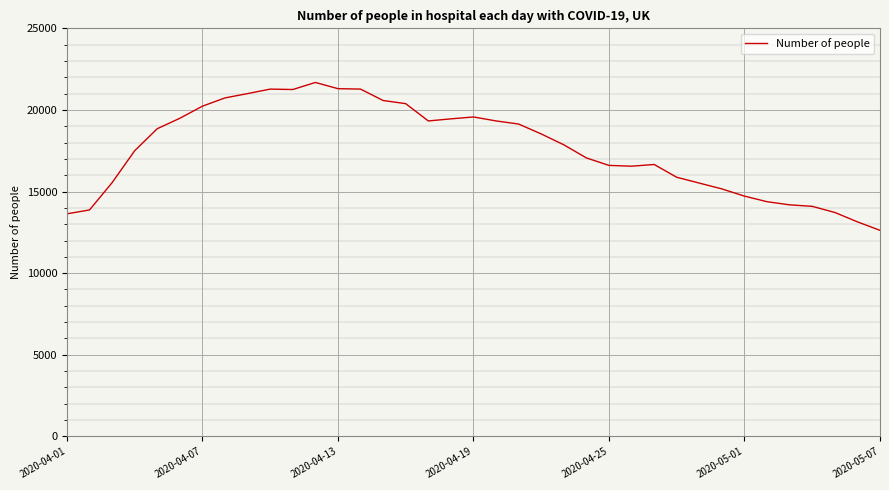

What is the difference between the maximum and minimum values?

9061